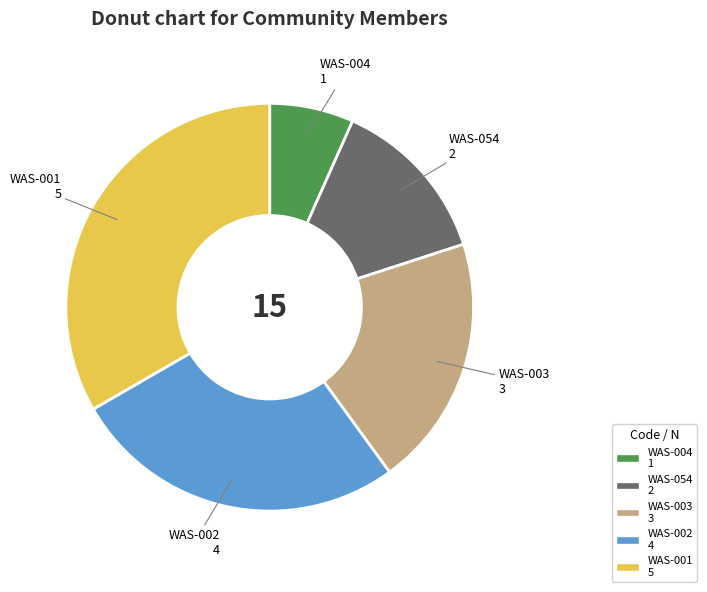

Approximately how many times larger is the value at WAS-003 compared to WAS-001?

0.6